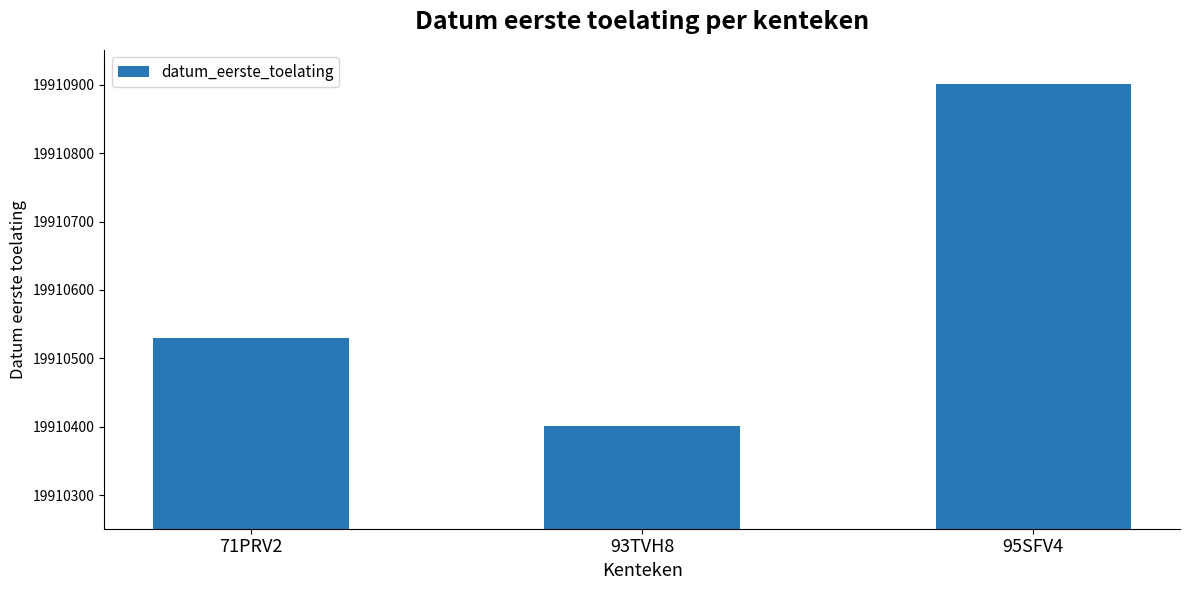

Which has a higher value, 93TVH8 or 71PRV2?

71PRV2